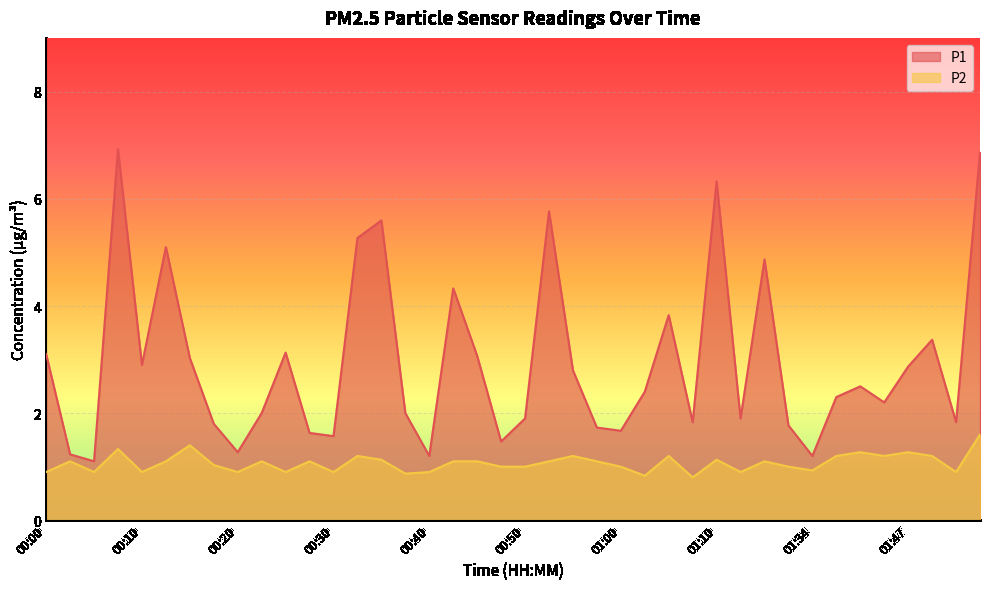

How many interior local peaks does the P1 series have?

11